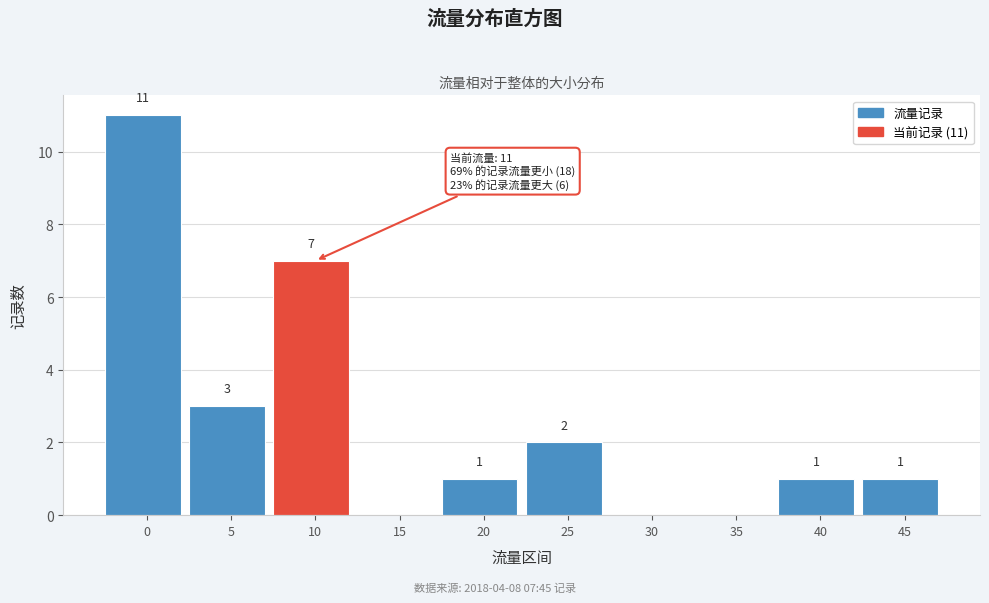

Reading right to left, transcribe all the data shown in this chart.

45=1	40=1	35=0	30=0	25=2	20=1	15=0	10=7	5=3	0=11